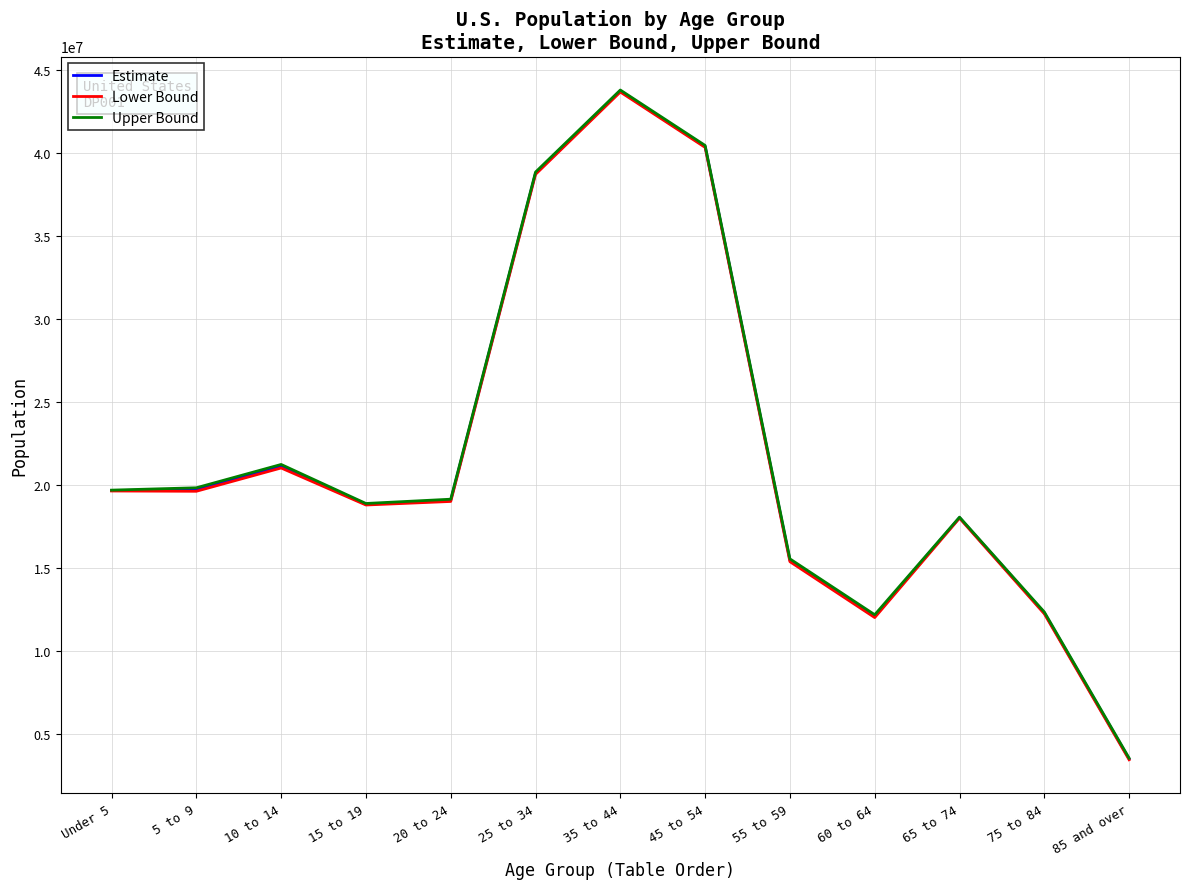

At which category is the sum across all series the highest?

35 to 44